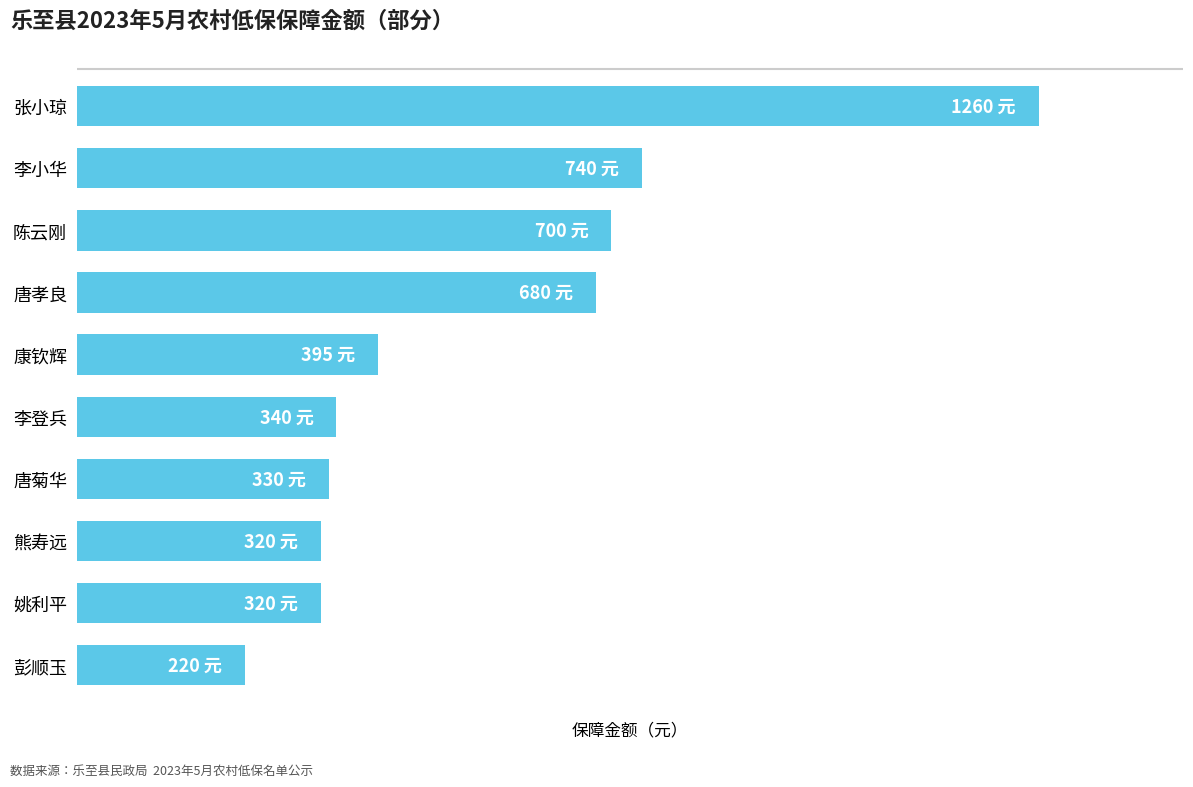

Does the chart contain any negative values?

No